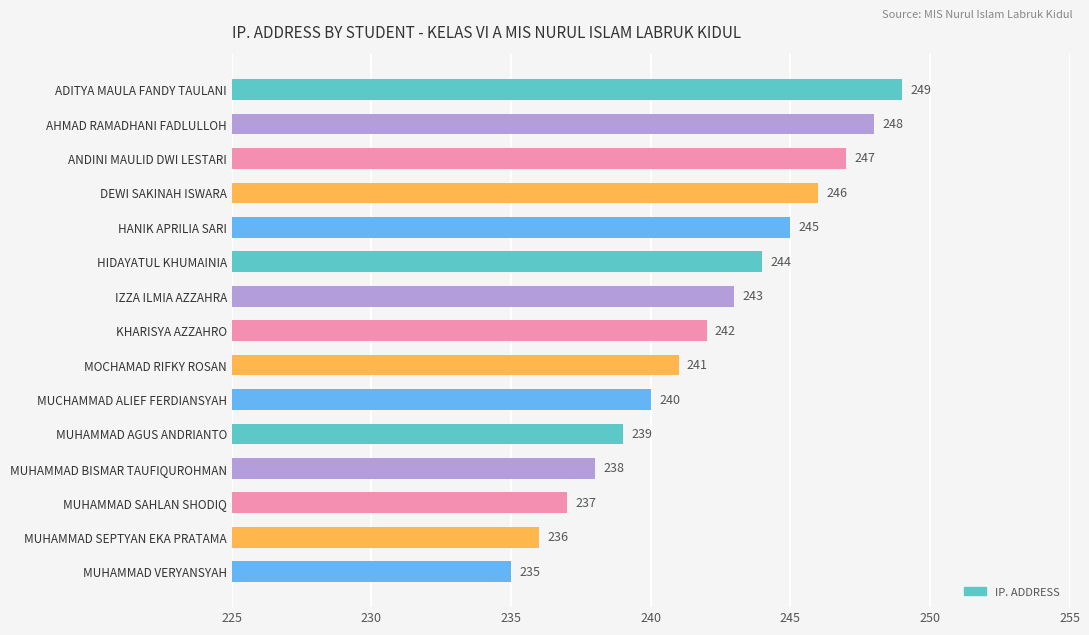

At which category does the chart reach its minimum across all series?

MUHAMMAD VERYANSYAH